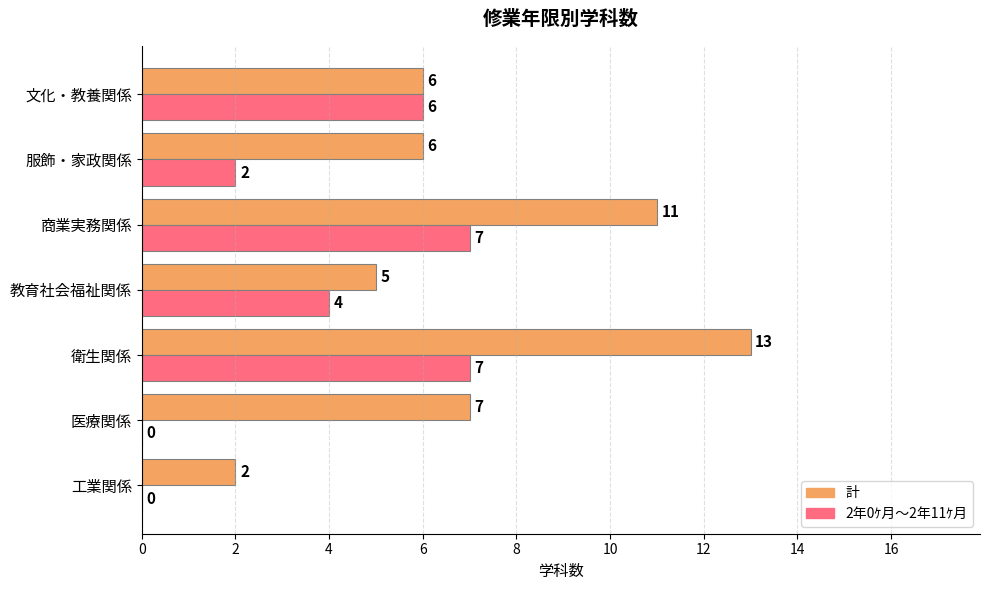

Is the value of 計 at 工業関係 greater than the value of 2年0ｹ月～2年11ｹ月 at 商業実務関係?

No